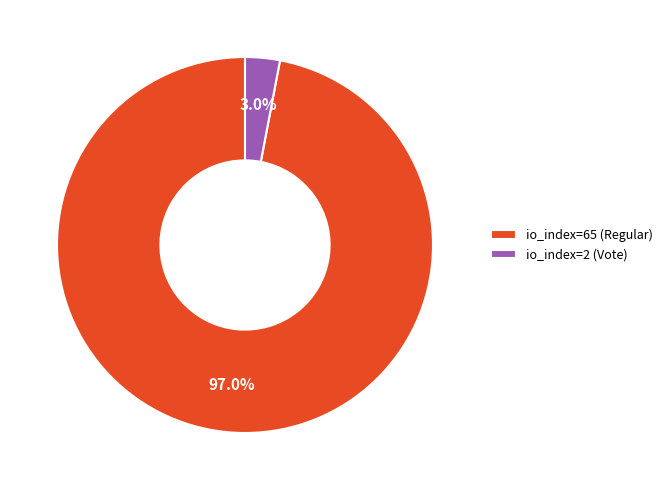

Which has a higher value, io_index=2 (Vote) or io_index=65 (Regular)?

io_index=65 (Regular)